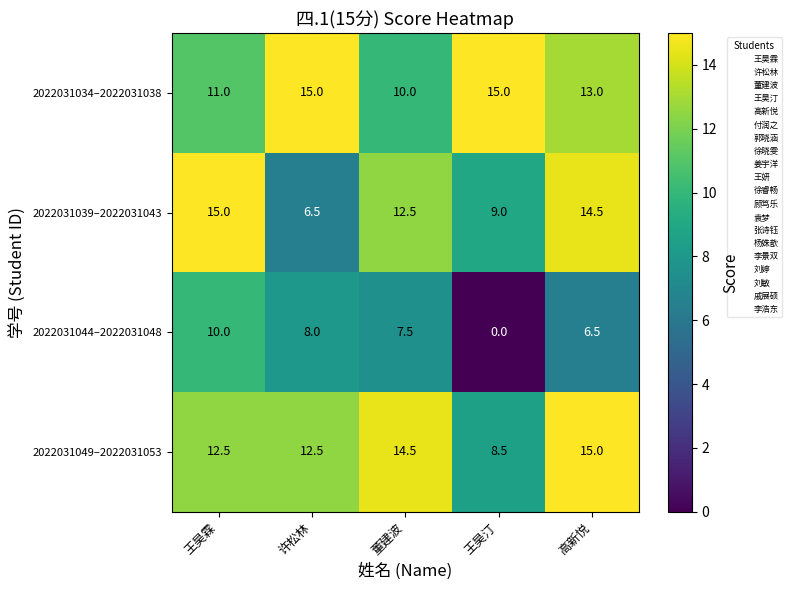

Which category has the lowest value in the 2022031034–2022031038 series?

董建波